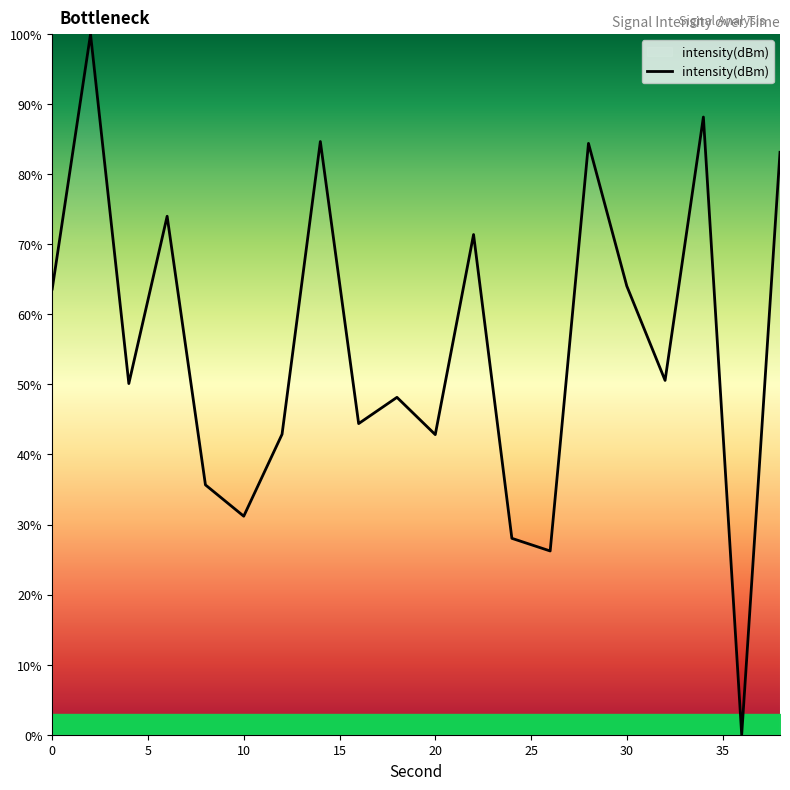

What is the difference between the maximum and minimum values?

100.0